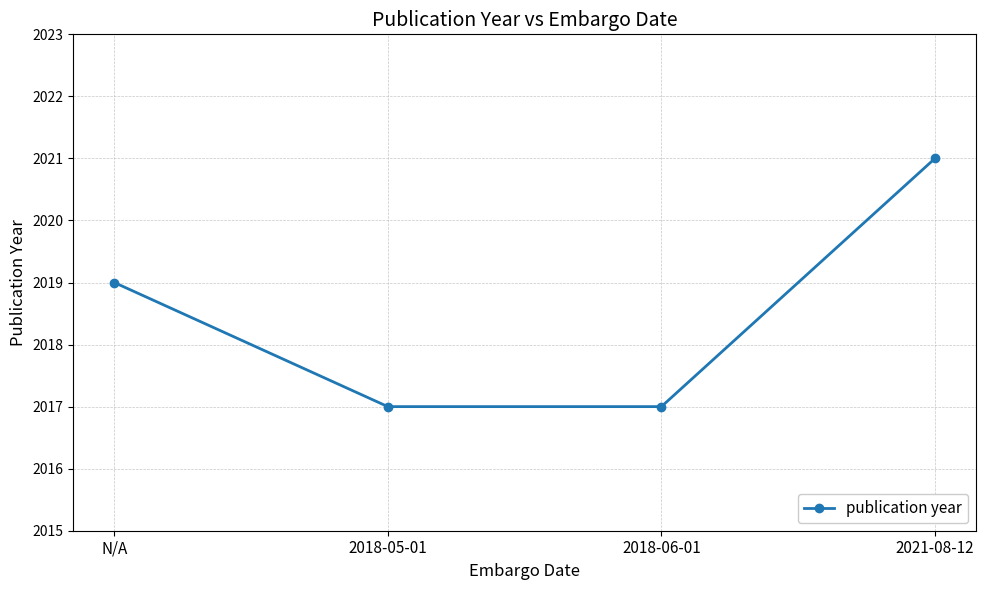

What is the value of the 1st point from the left?

2019